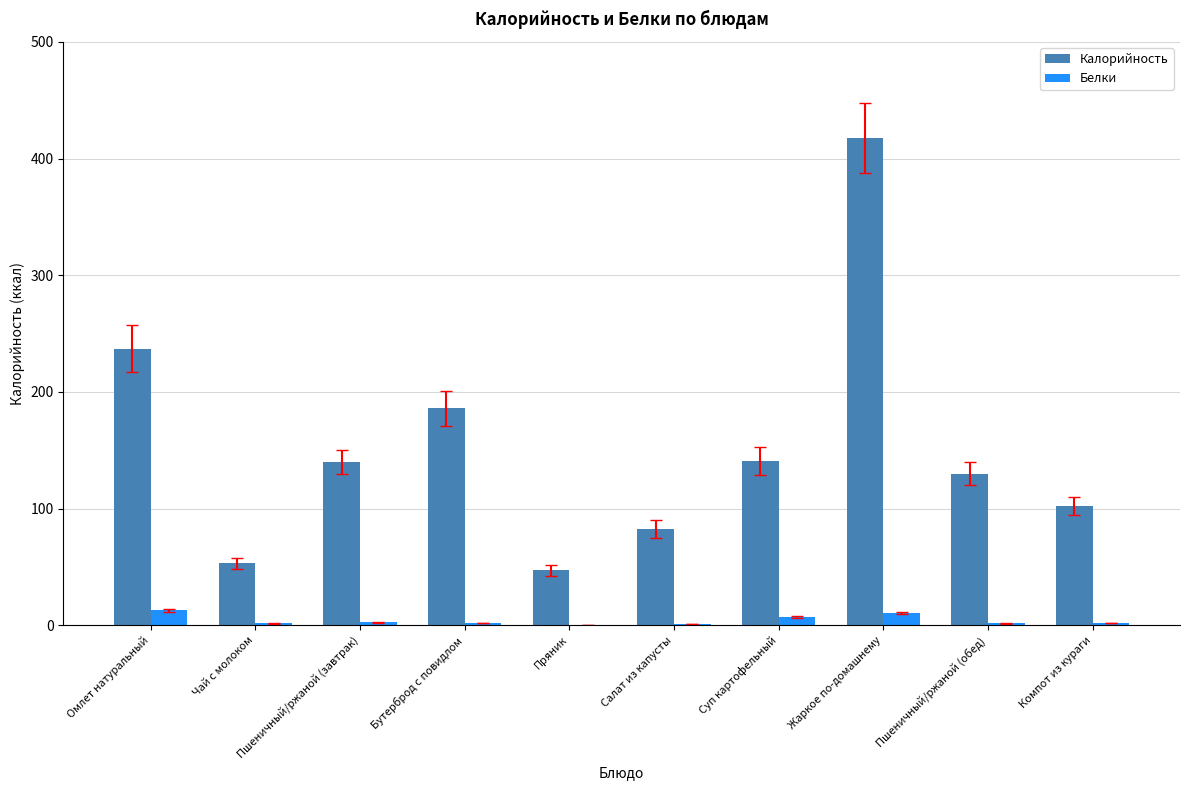

At which label does Калорийность reach its peak?

Жаркое по-домашнему